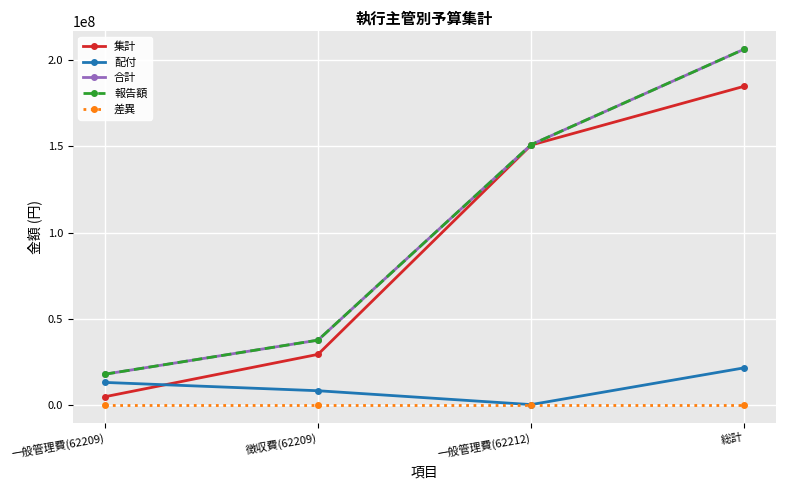

Reading right to left, list all the values displayed in this chart.

集計: 184883948	150770828	29348327	4764793
配付: 21542286	212474	8252552	13077260
合計: 206426234	150983302	37600879	17842053
報告額: 206426234	150983302	37600879	17842053
差異: 0	0	0	0